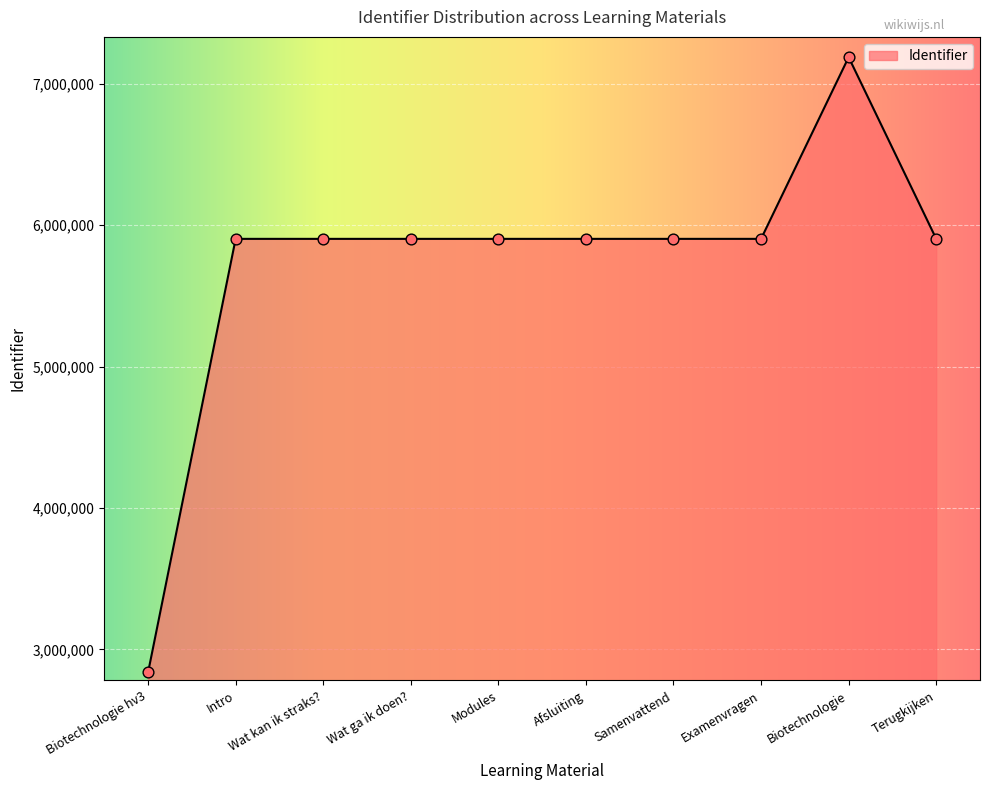

What is the change in value from Wat kan ik straks? to Modules?

+4